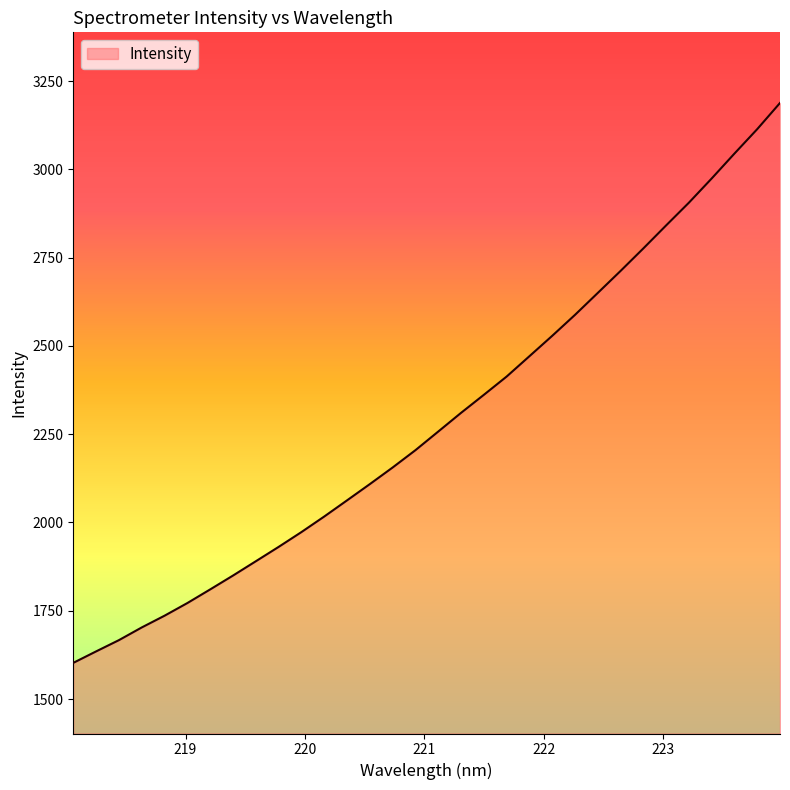

True or false: there are more than 0 points higher than both neighbors.

False